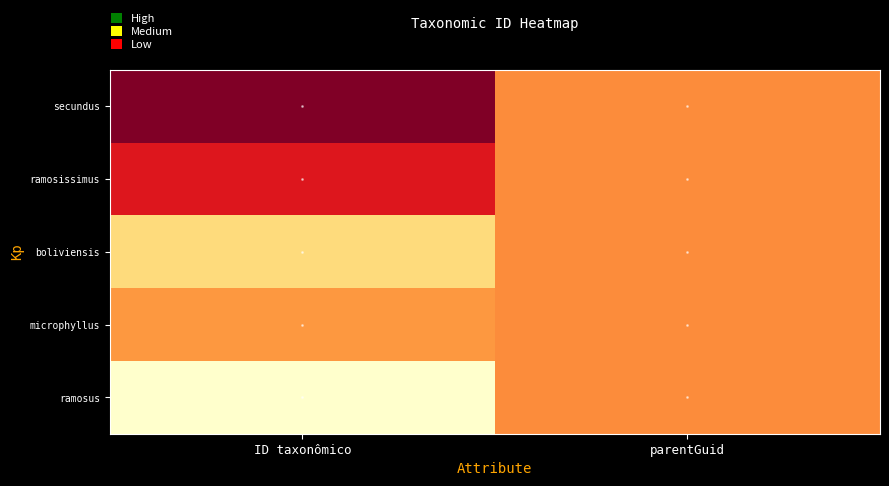

Rank the series by their average value, from lowest to highest.

ramosus, boliviensis, microphyllus, ramosissimus, secundus